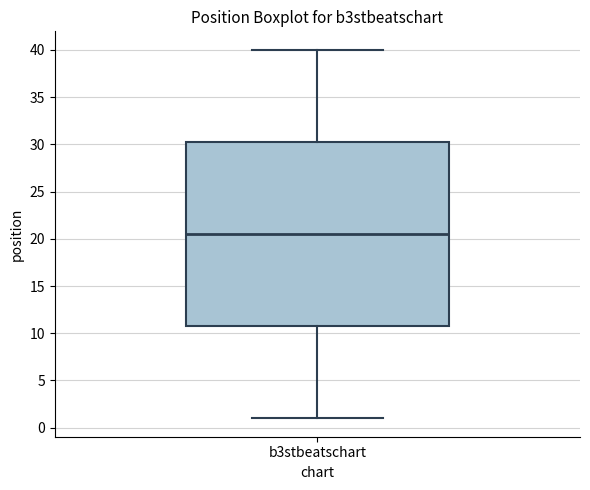

Transcribe this box plot: give where the median line is, the range the box spans, and where the two whiskers end, as read against the y-axis. The values are not printed on the chart, so give them approximately, as read against the axis.

median 20.5, box 11.0 to 30.5, whiskers 1.0 to 40.0